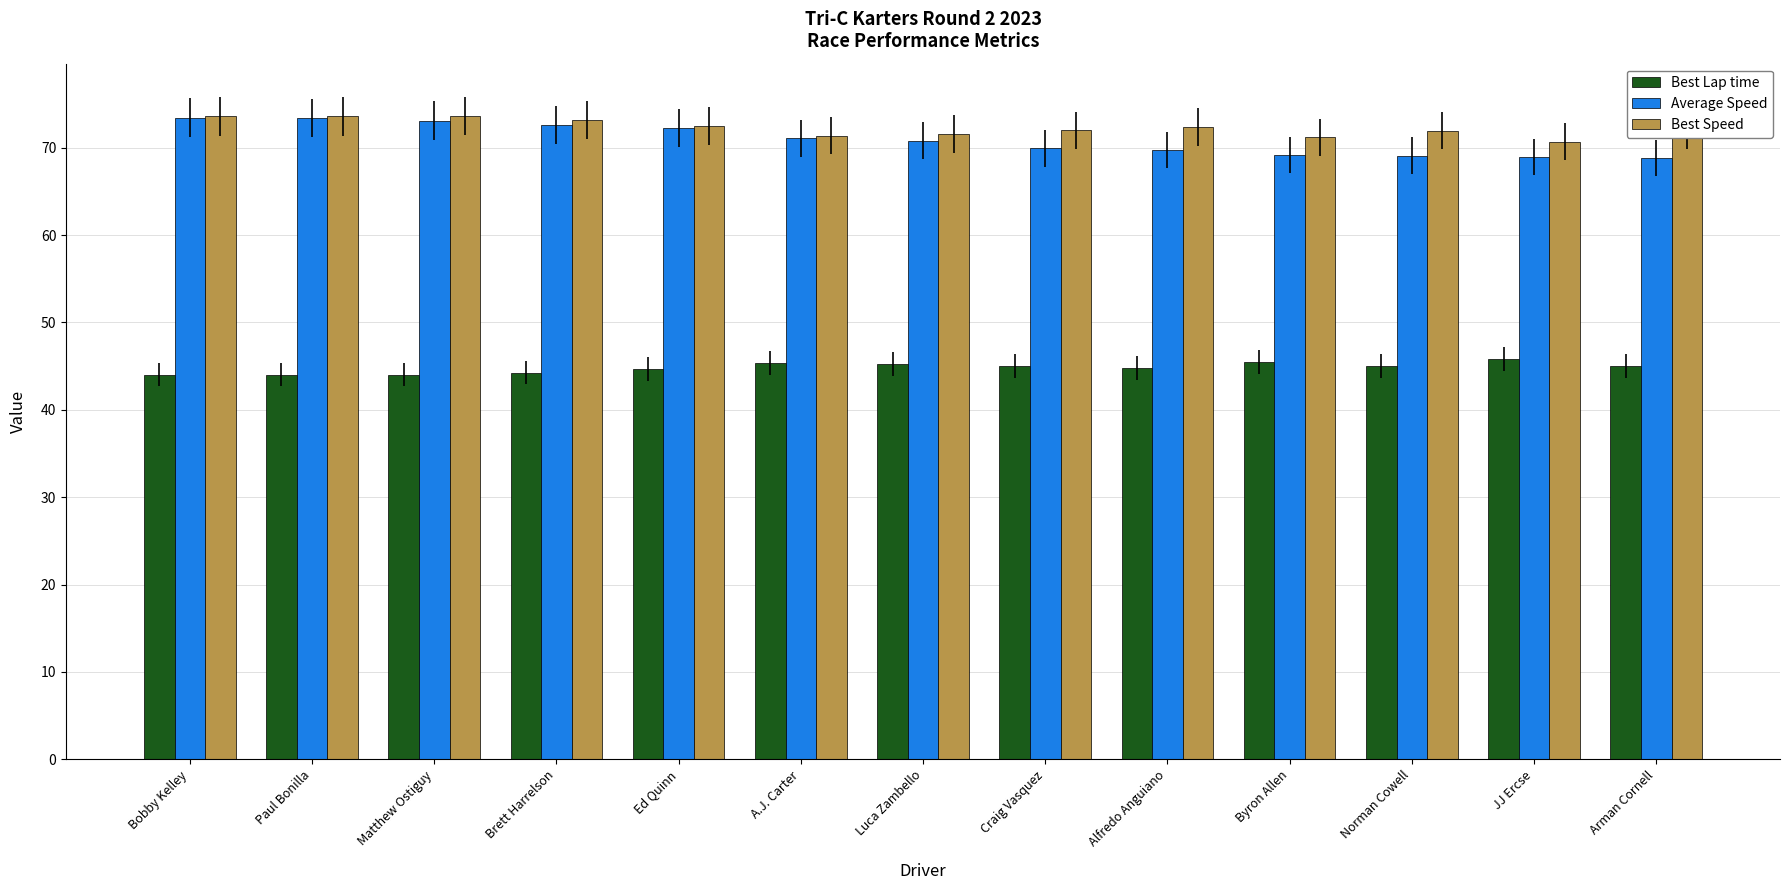

Which series has the widest spread of values?

Average Speed